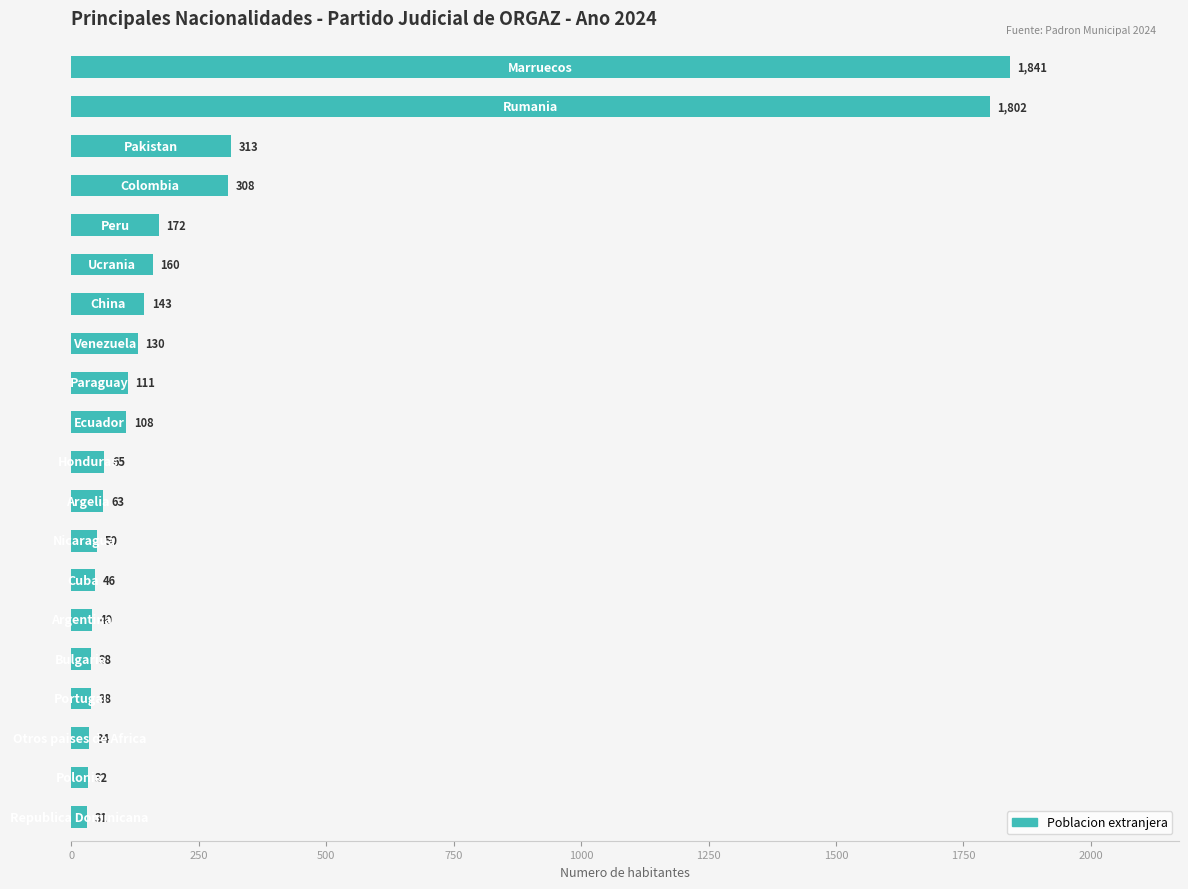

What is the value of the 2nd bar from the top?

1802